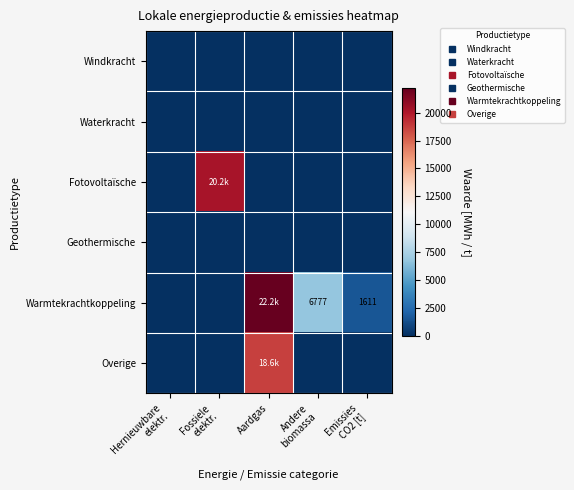

True or false: Warmtekrachtkoppeling has a value of -14457.9 at Hernieuwbare elektr..

False